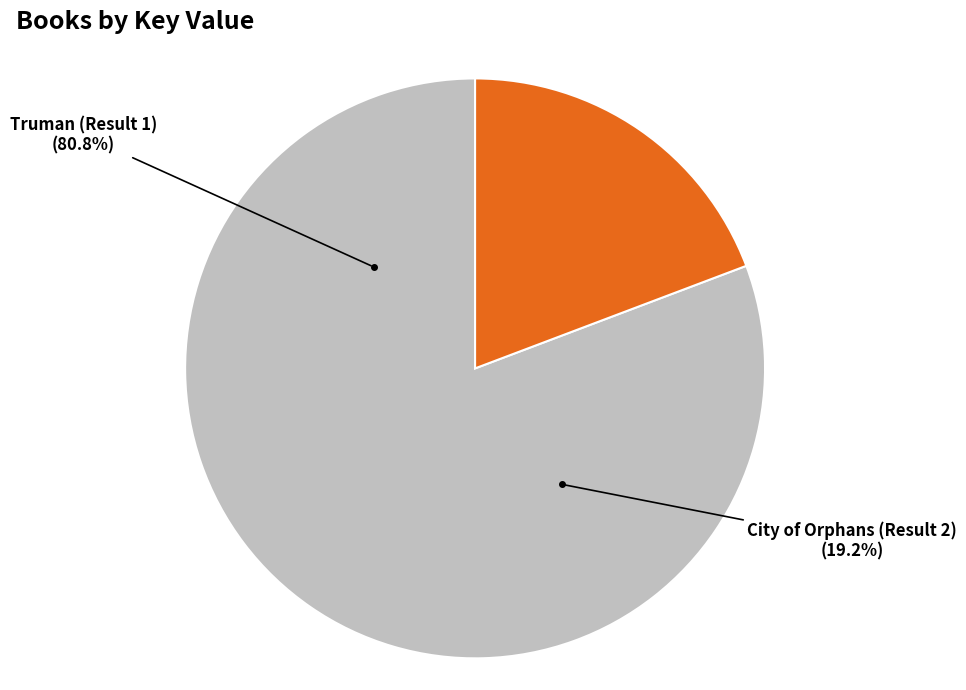

Which category has the biggest portion of the pie?

Truman (Result 1)